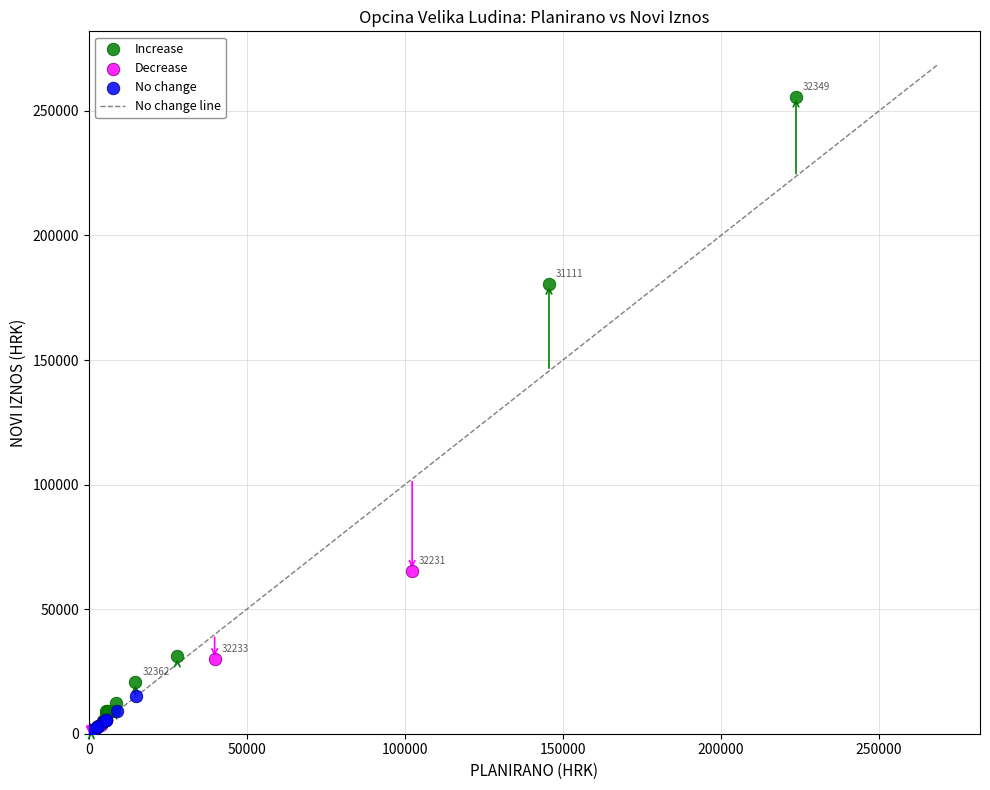

Which series has the largest Y range (max minus min)?

Increase